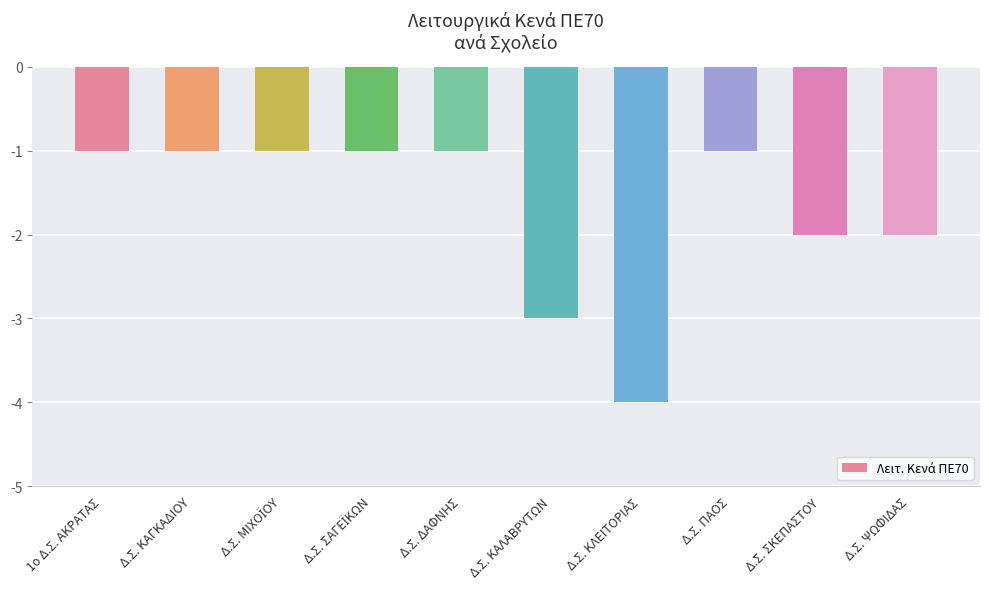

Reading left to right, what are all the values shown in this chart?

-1	-1	-1	-1	-1	-3	-4	-1	-2	-2